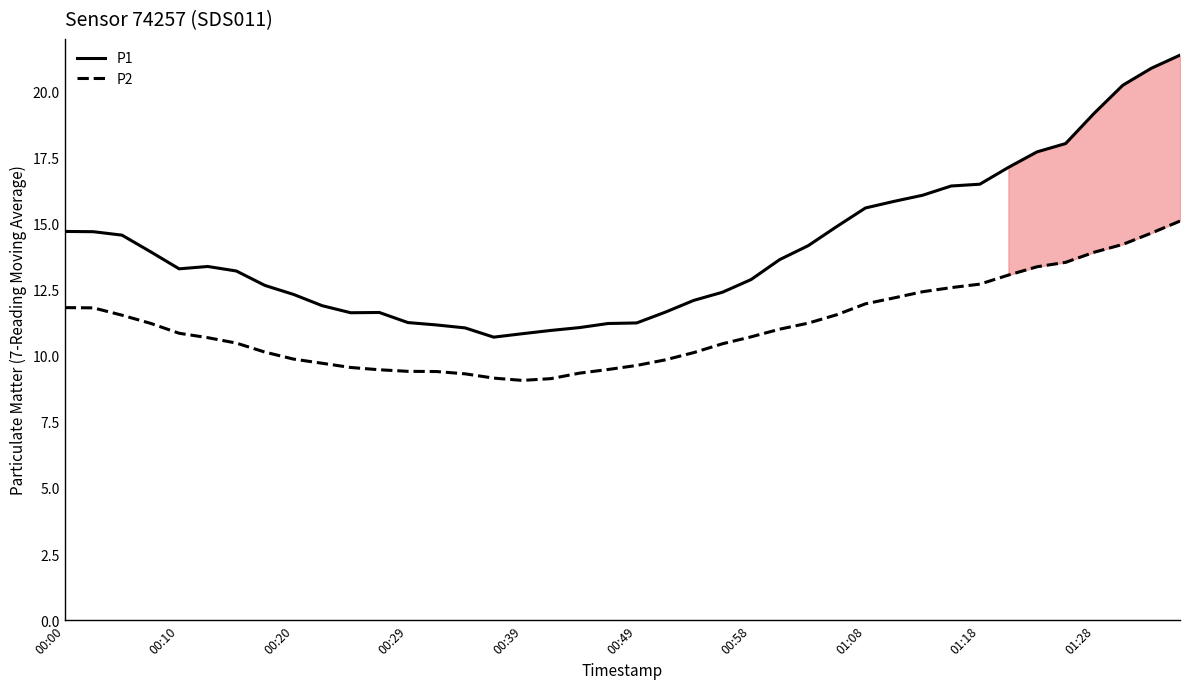

What is the minimum value for P1?

10.7